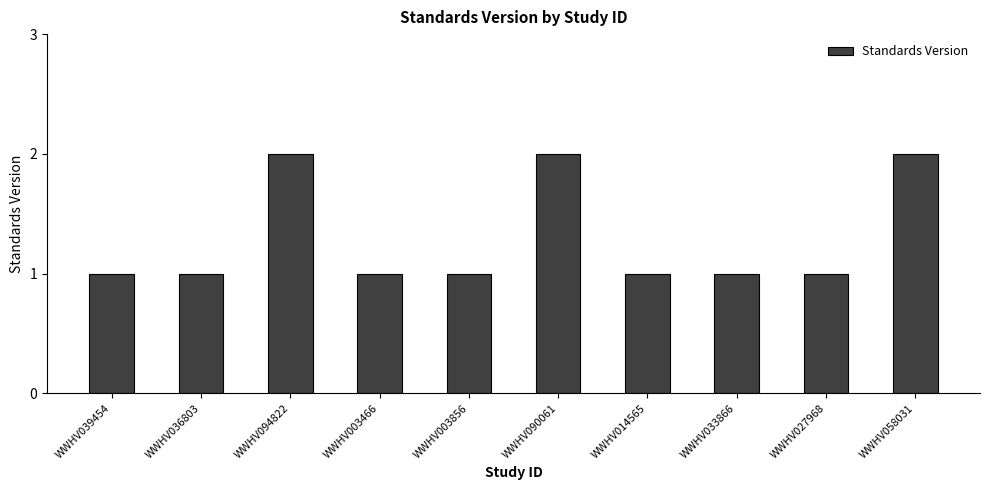

What is the change in value from WWHV027968 to WWHV058031?

+1